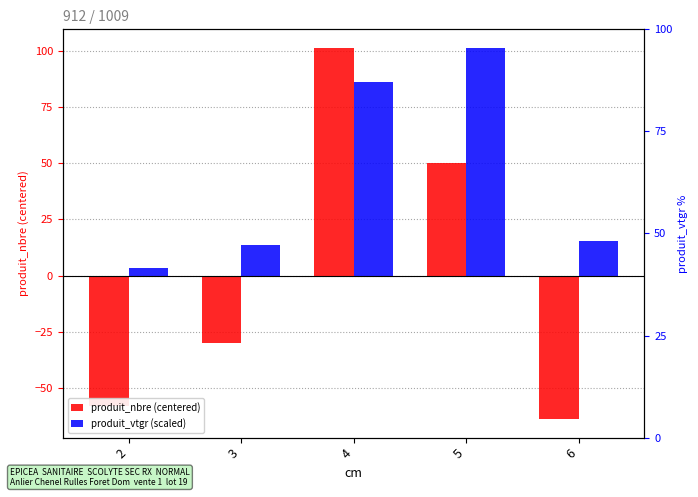

At which category is the sum across all series the highest?

4